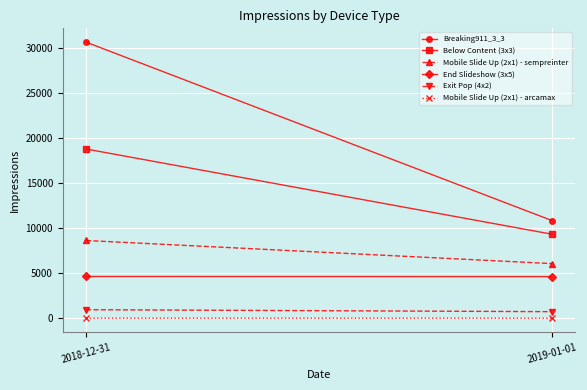

True or false: Mobile Slide Up (2x1) - sempreinter has a value of 3022 at 2018-12-31.

False